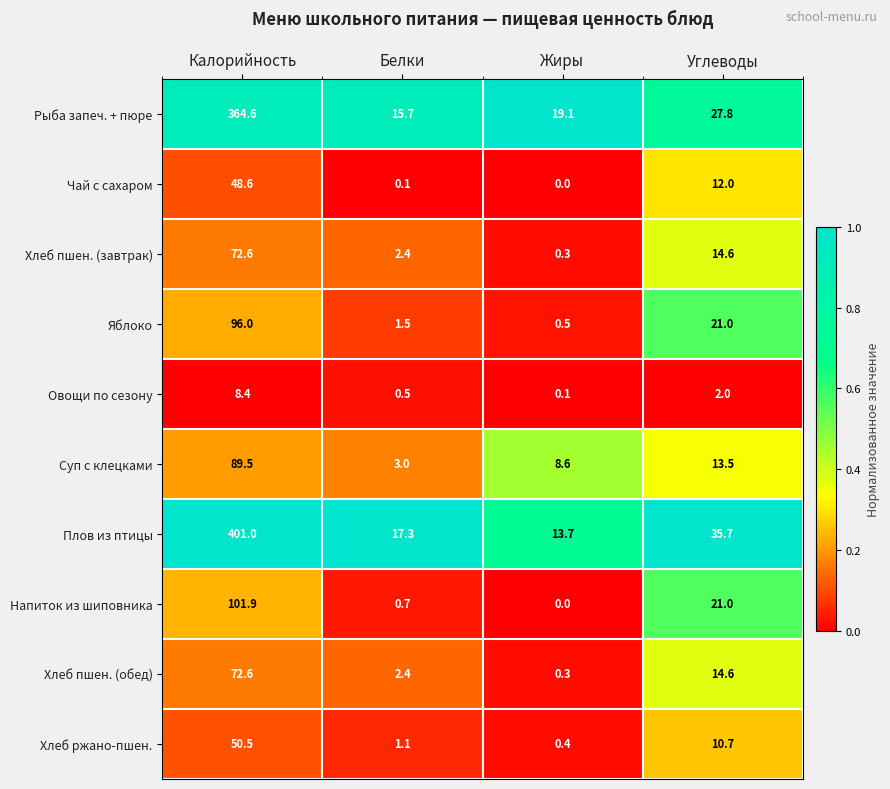

Rank the categories by Хлеб пшен. (завтрак) value from highest to lowest.

Калорийность, Углеводы, Белки, Жиры